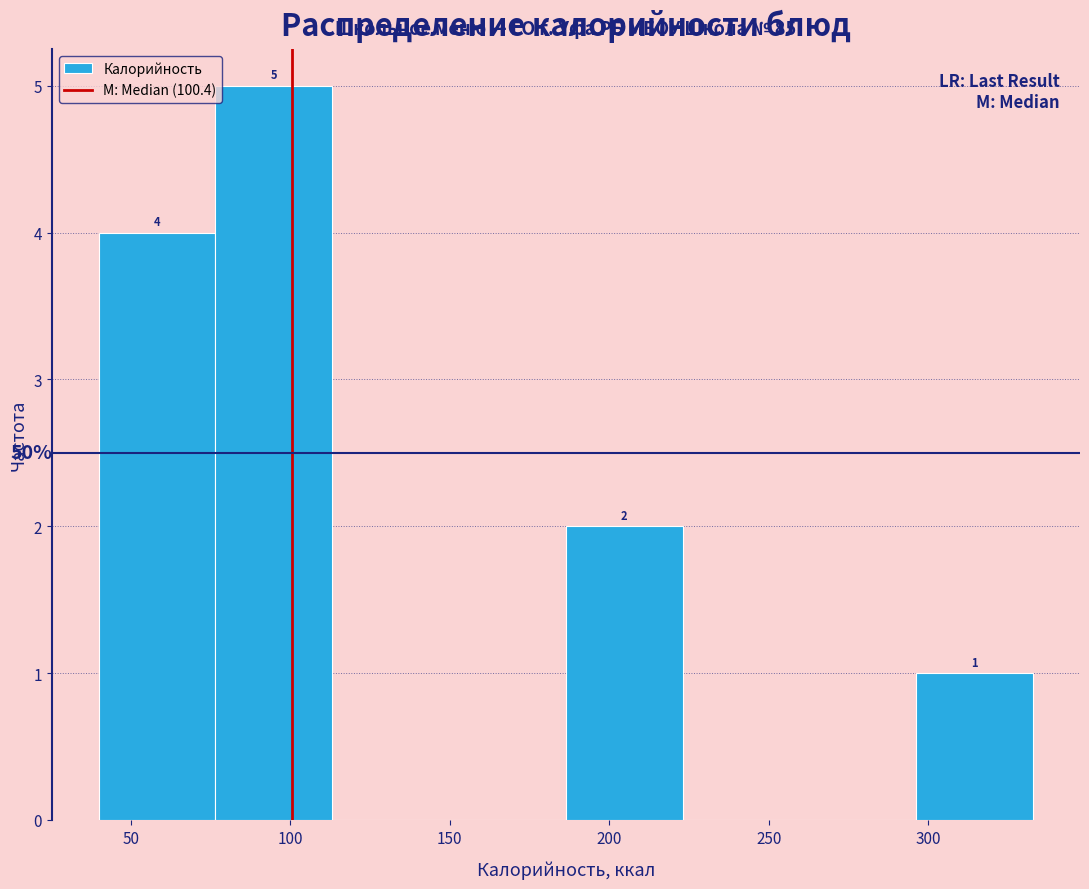

Over which range of the x-axis is the bar tallest?

75 to 115